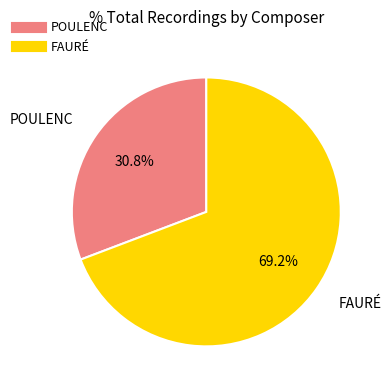

To the nearest percent, what is the difference between the FAURÉ and POULENC slice percentages?

38%